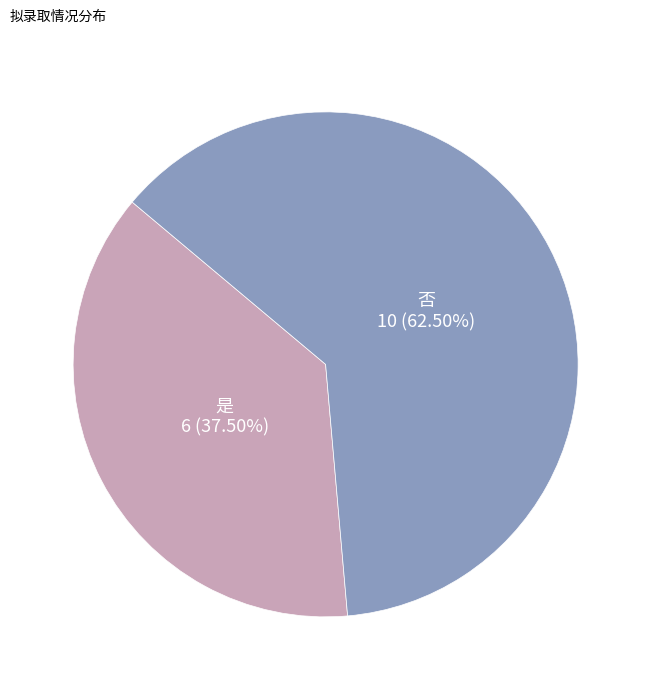

What percentage do 否 and 是 together represent?

100.0%